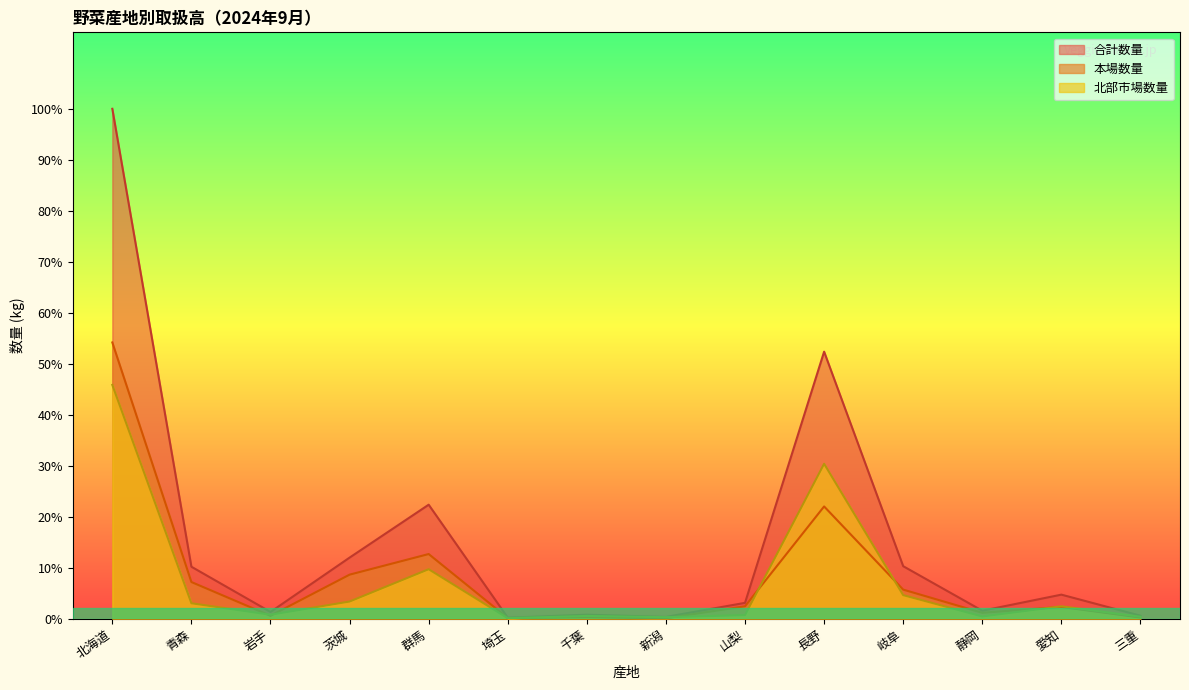

Does the chart display data point markers on the line(s)?

No